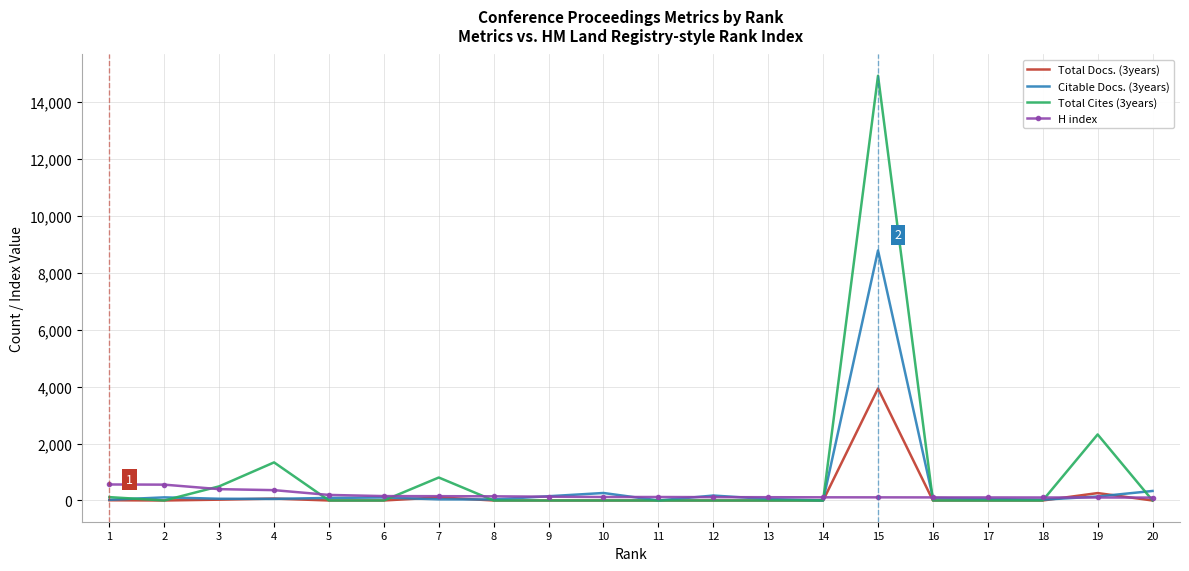

What is the highest value of the H index series?

562